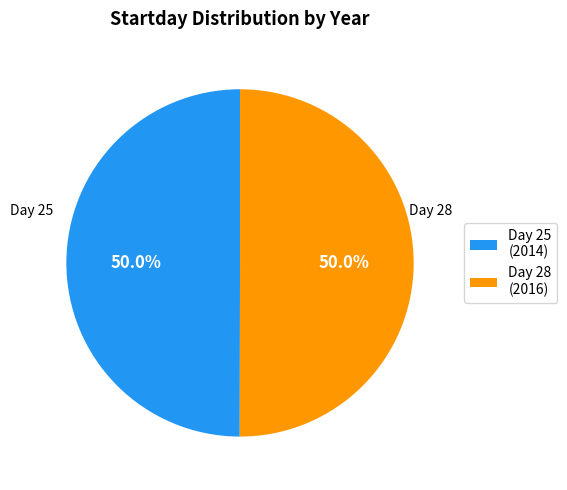

How much of the chart is everything except Day 28 (2016)?

50.0%